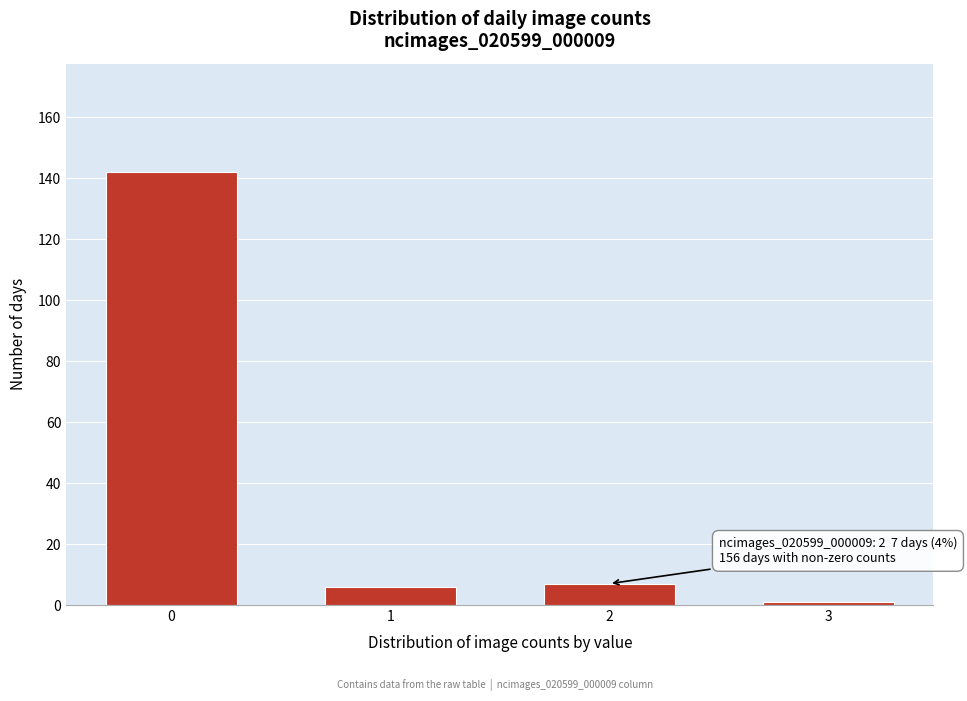

Reading left to right, extract all data points from this chart.

142	6	7	1